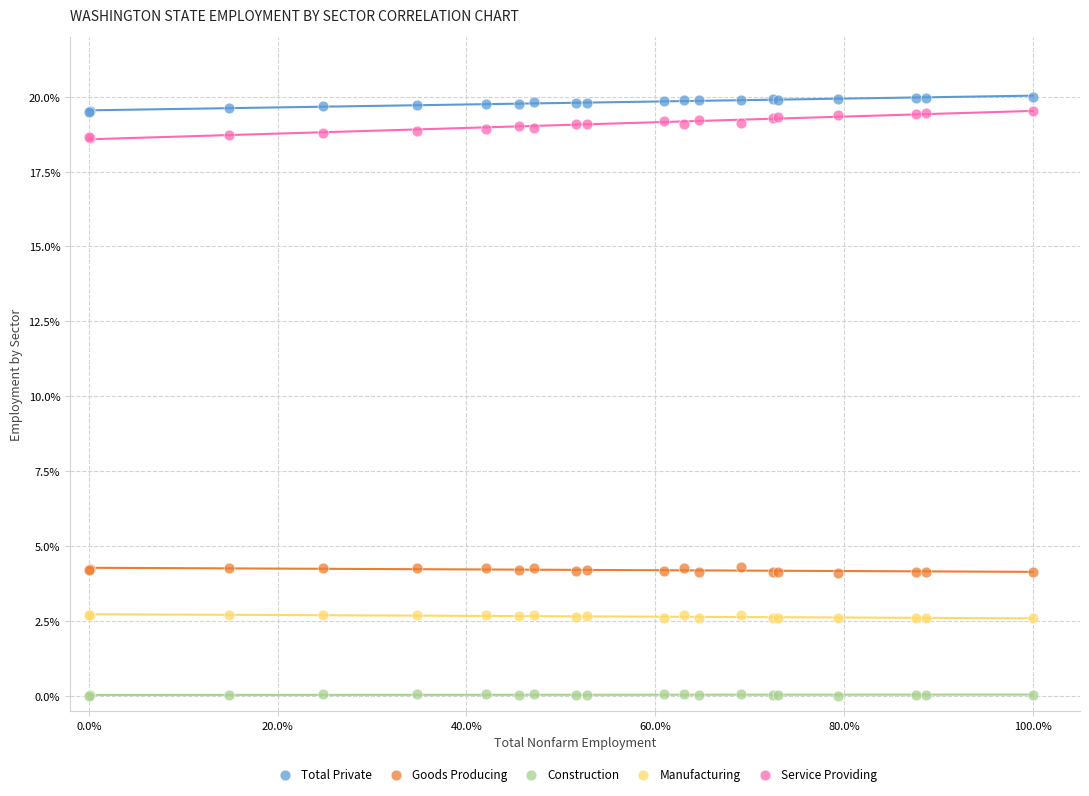

Which series reaches the minimum Y coordinate?

Construction